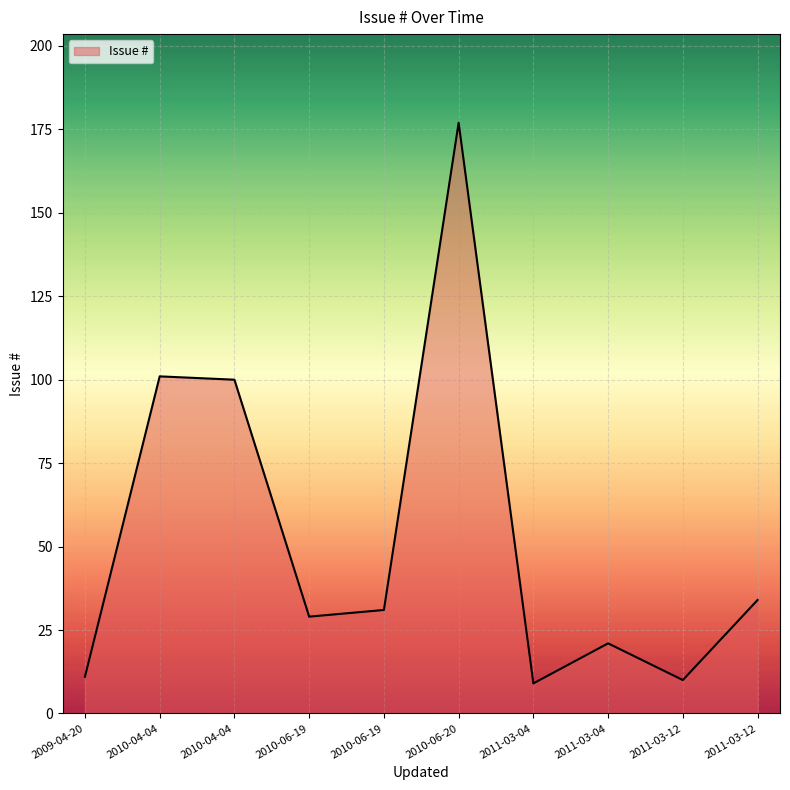

Does the chart have visible grid lines?

Yes